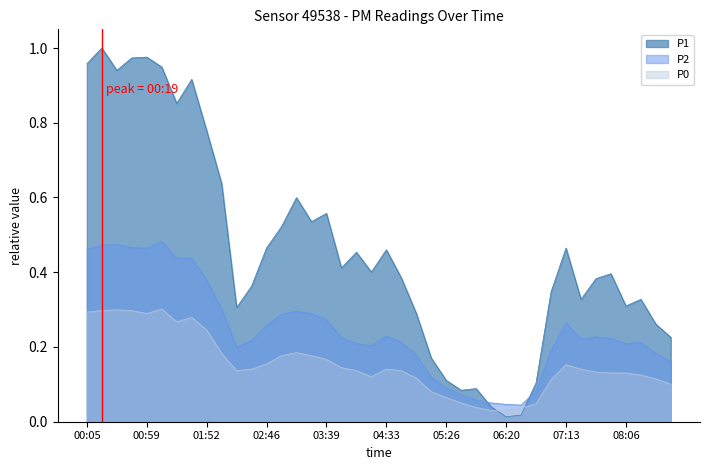

List the labels in order of P1 value, largest first.

00:19, 00:59, 00:46, 00:05, 01:12, 00:32, 01:39, 01:26, 01:52, 02:06, 03:12, 03:39, 03:26, 02:59, 02:46, 07:13, 04:33, 04:06, 03:52, 04:19, 07:53, 04:46, 07:40, 02:32, 07:00, 07:26, 08:20, 08:06, 02:19, 04:59, 08:33, 08:46, 05:13, 05:26, 06:46, 05:52, 05:39, 06:06, 06:33, 06:20